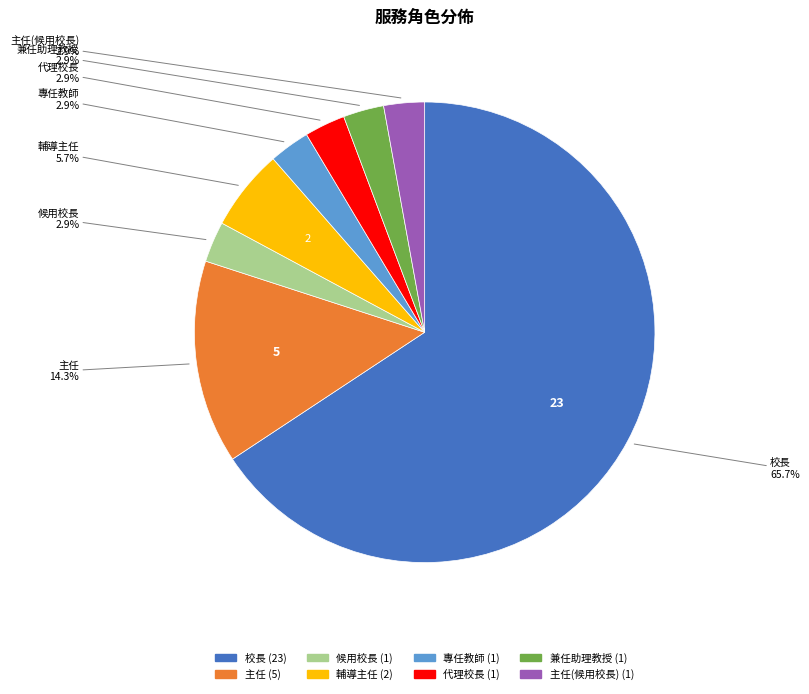

Does any single category account for the majority?

Yes